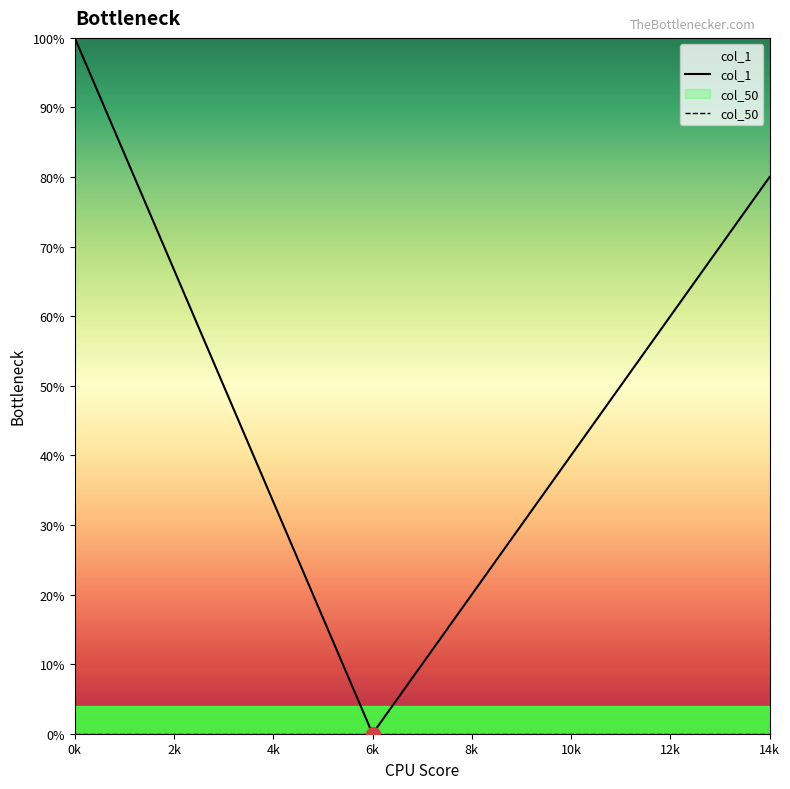

True or false: col_50 and col_1 cross at least once.

False